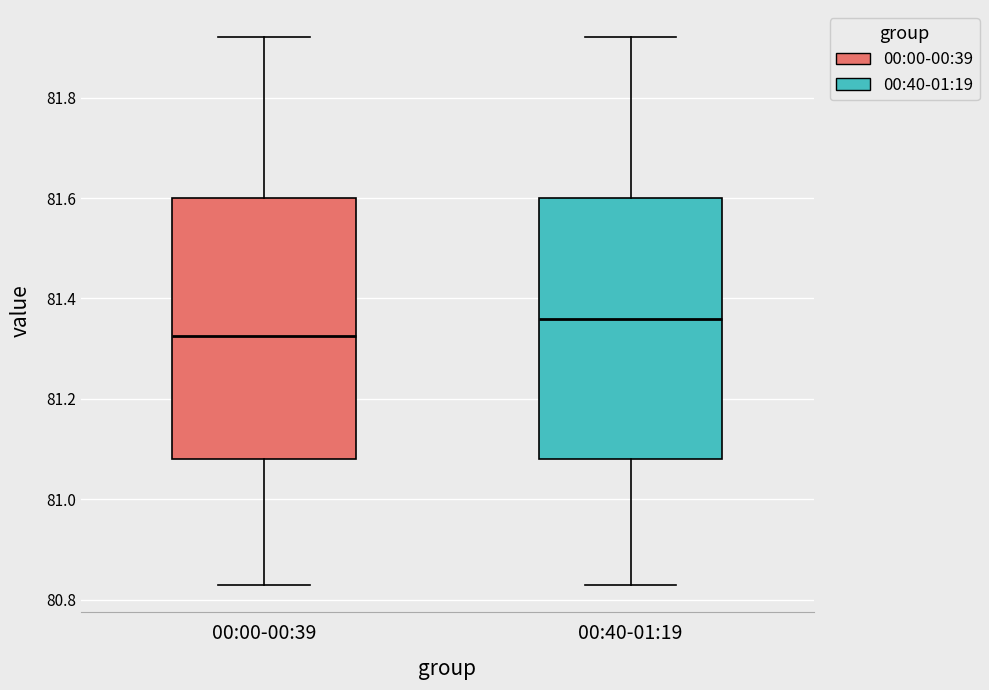

Reading left to right, transcribe this box plot: for each box, give where its median line is, the range the box spans, and where its two whiskers end, as read against the y-axis. The values are not printed on the chart, so give them approximately, as read against the axis.

00:00-00:39: median 81.32, box 81.08 to 81.60, whiskers 80.84 to 81.92
00:40-01:19: median 81.36, box 81.08 to 81.60, whiskers 80.84 to 81.92